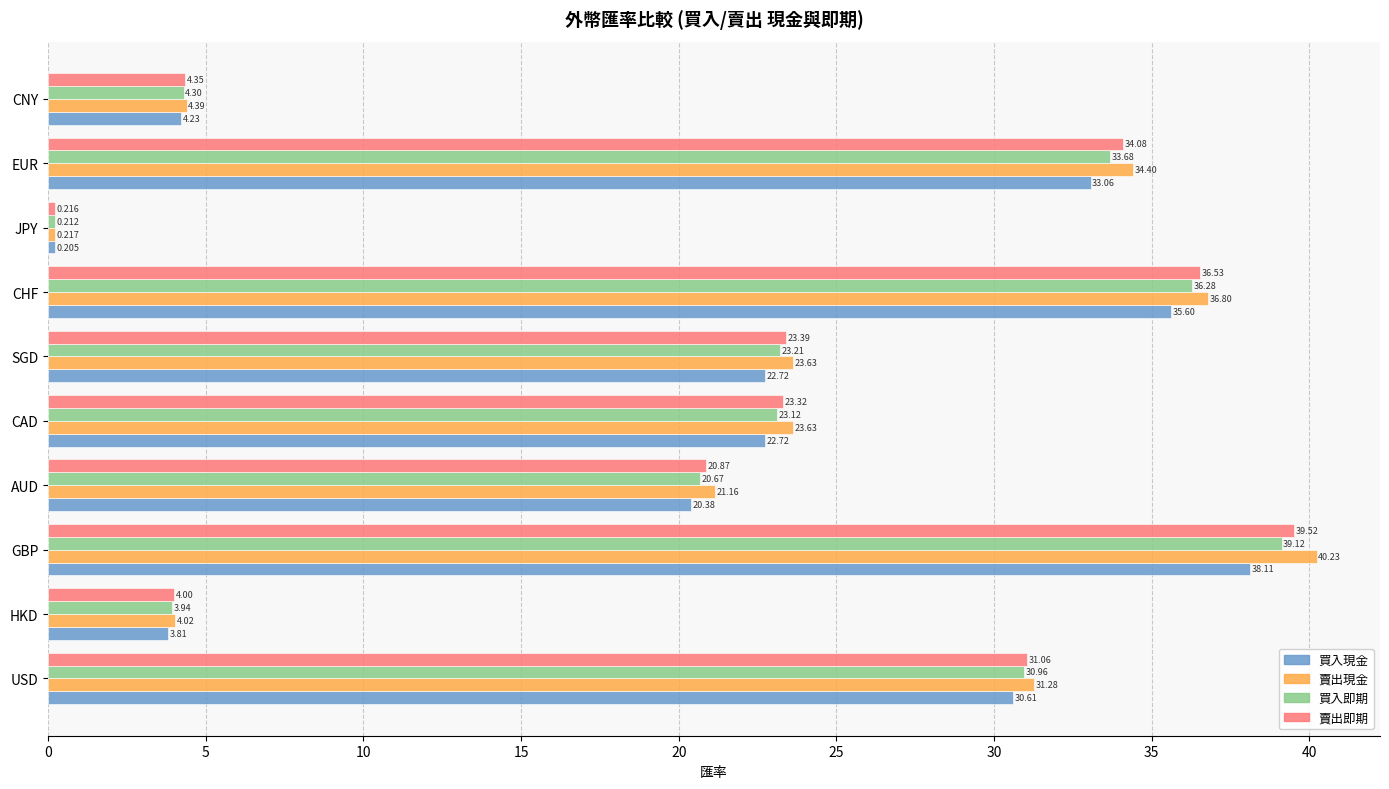

Which series has the largest total across all categories?

賣出現金